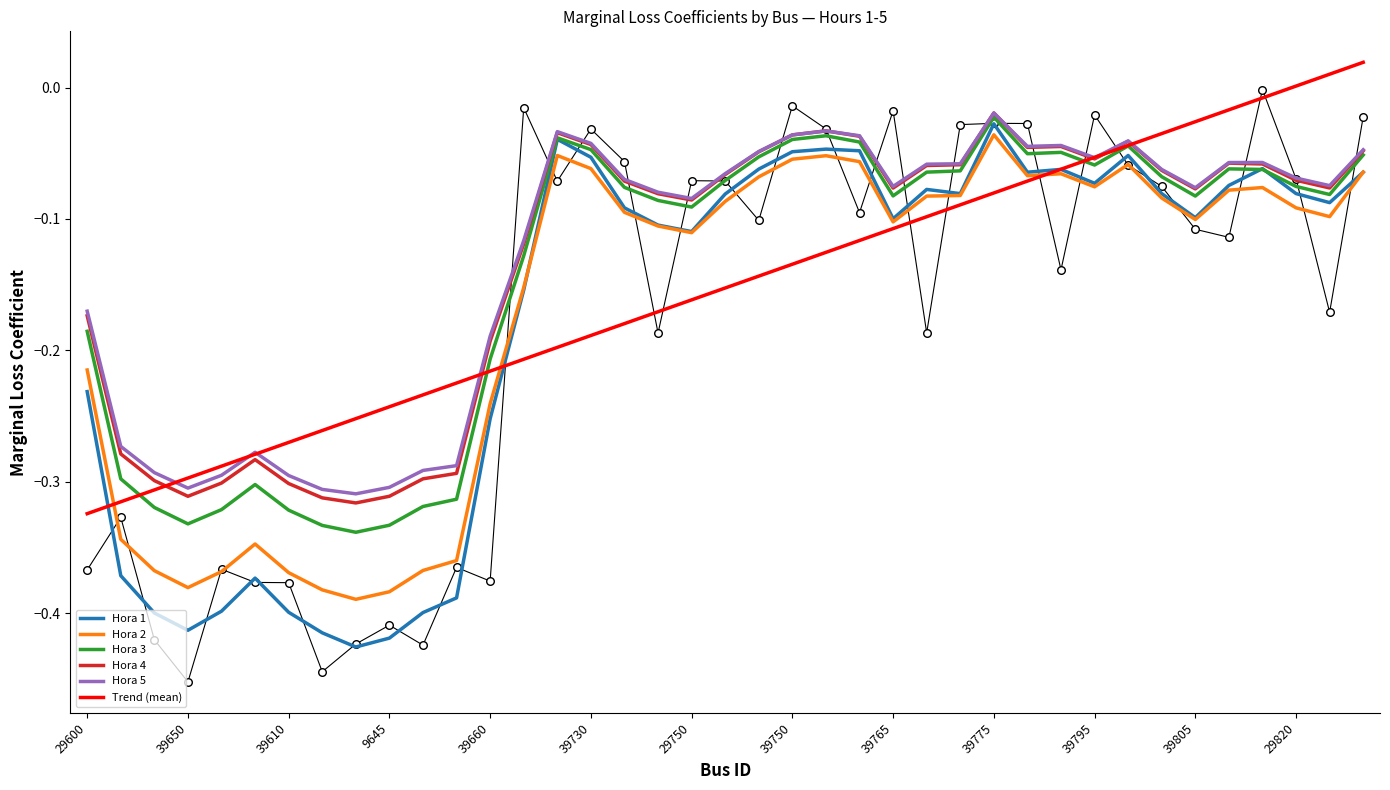

Which series has the widest spread of Y values?

Hora 1